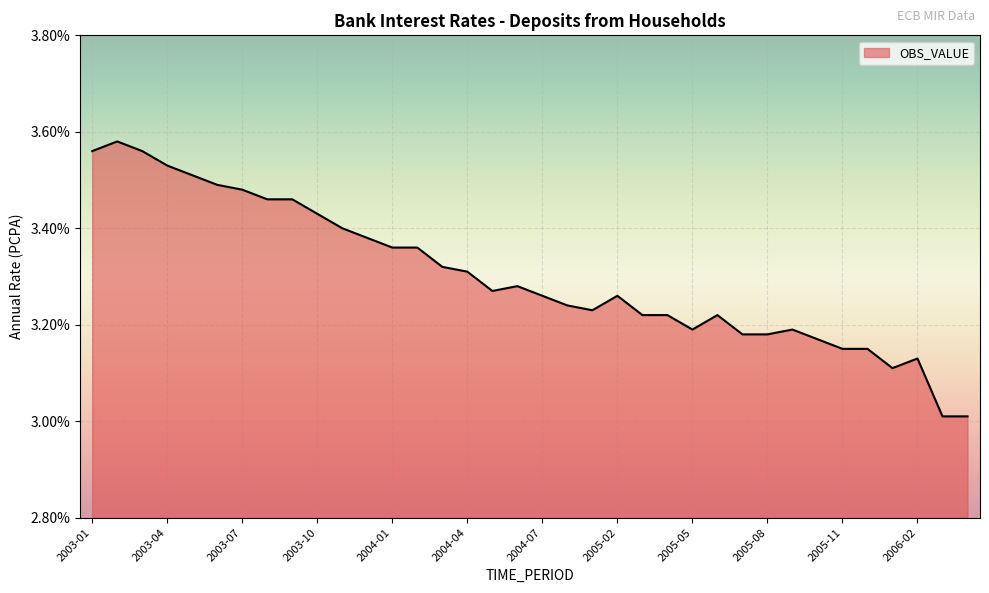

What is the smallest value displayed?

3.0